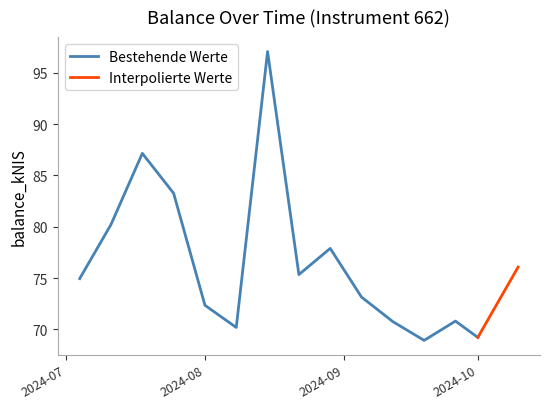

The value at 2024-09-26 is 70.8. True or false?

True